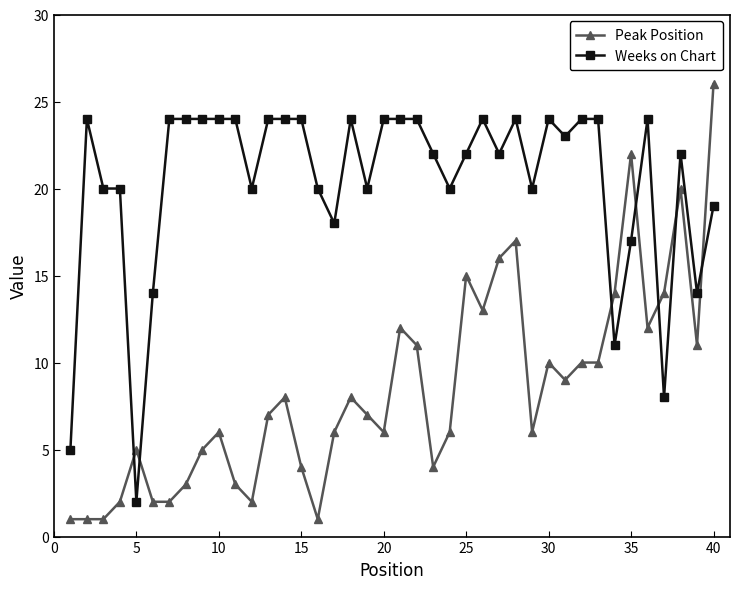

Which series has the largest total across all categories?

Weeks on Chart